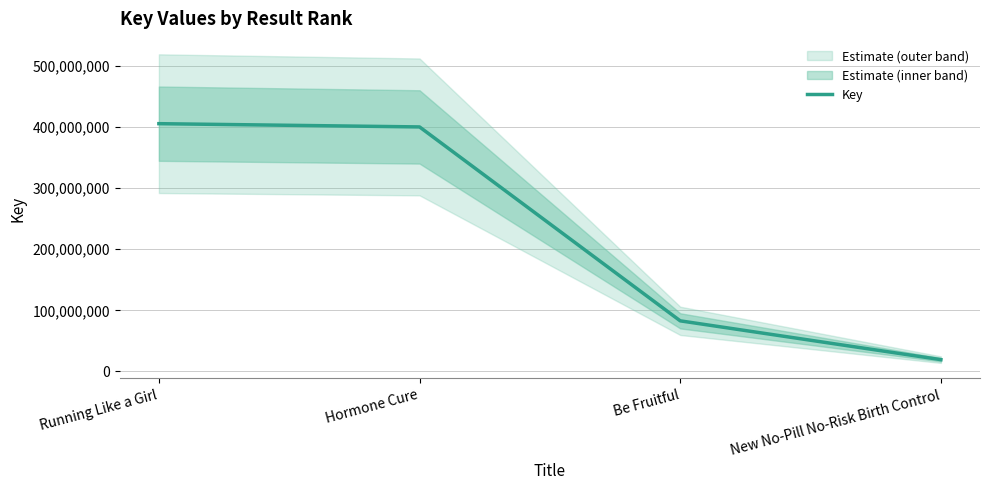

List the labels in order of value, smallest first.

New No-Pill No-Risk Birth Control, Be Fruitful, Hormone Cure, Running Like a Girl